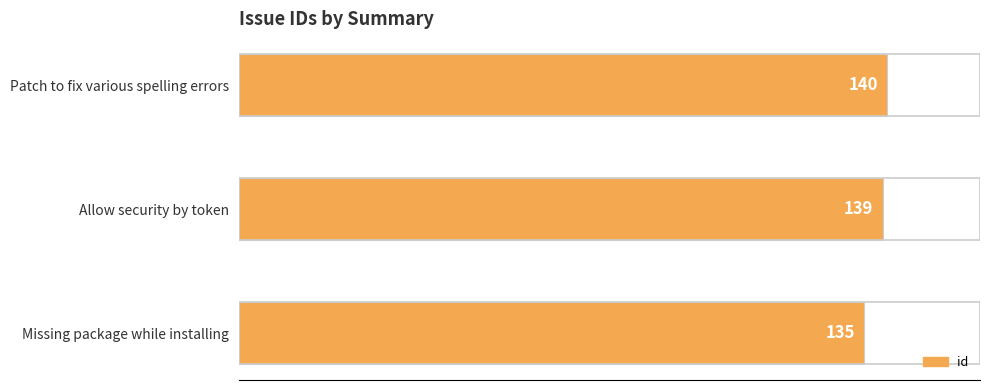

What value does the data have at Missing package while installing?

135